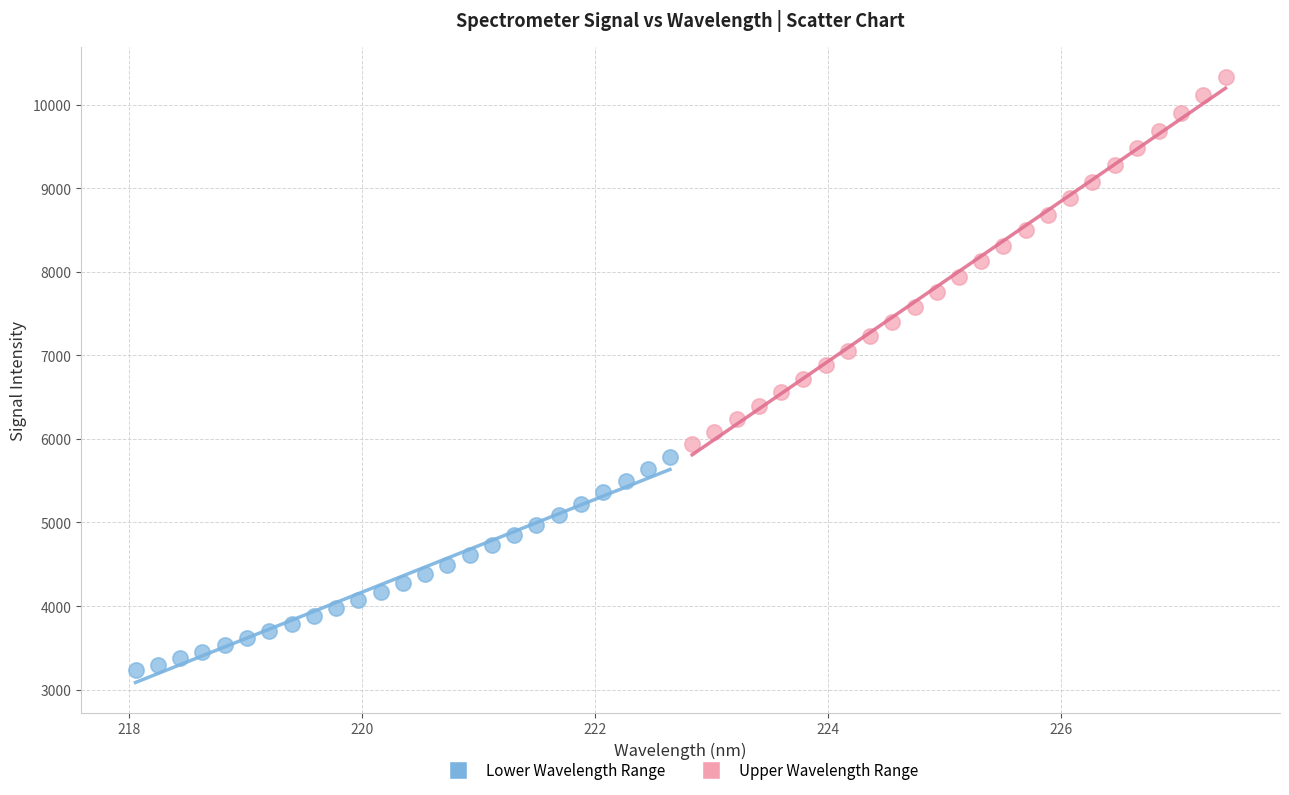

Which series contains the highest Y value?

Upper Wavelength Range